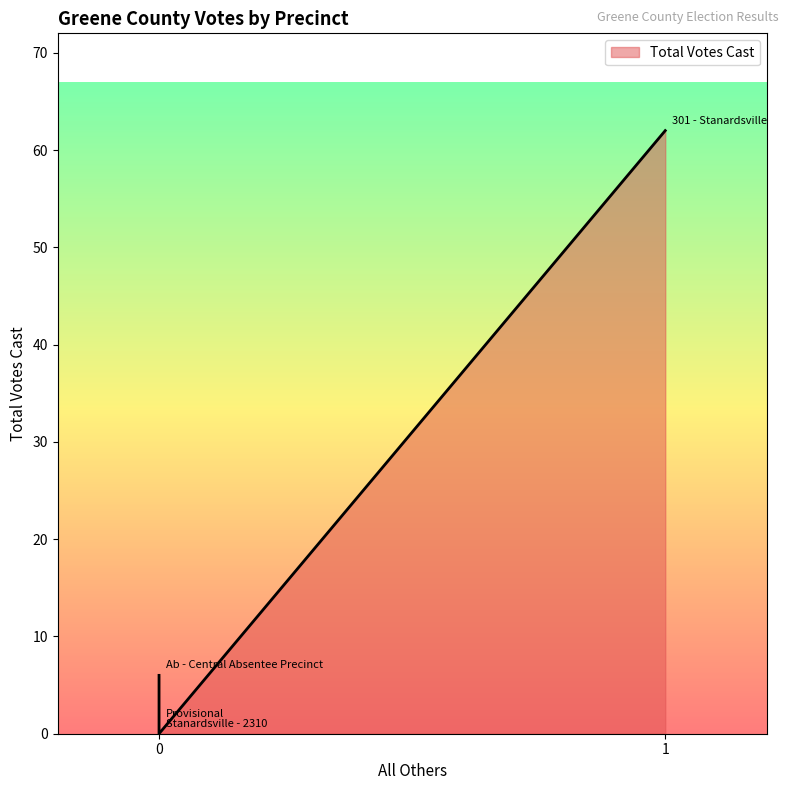

Does the chart have visible grid lines?

No